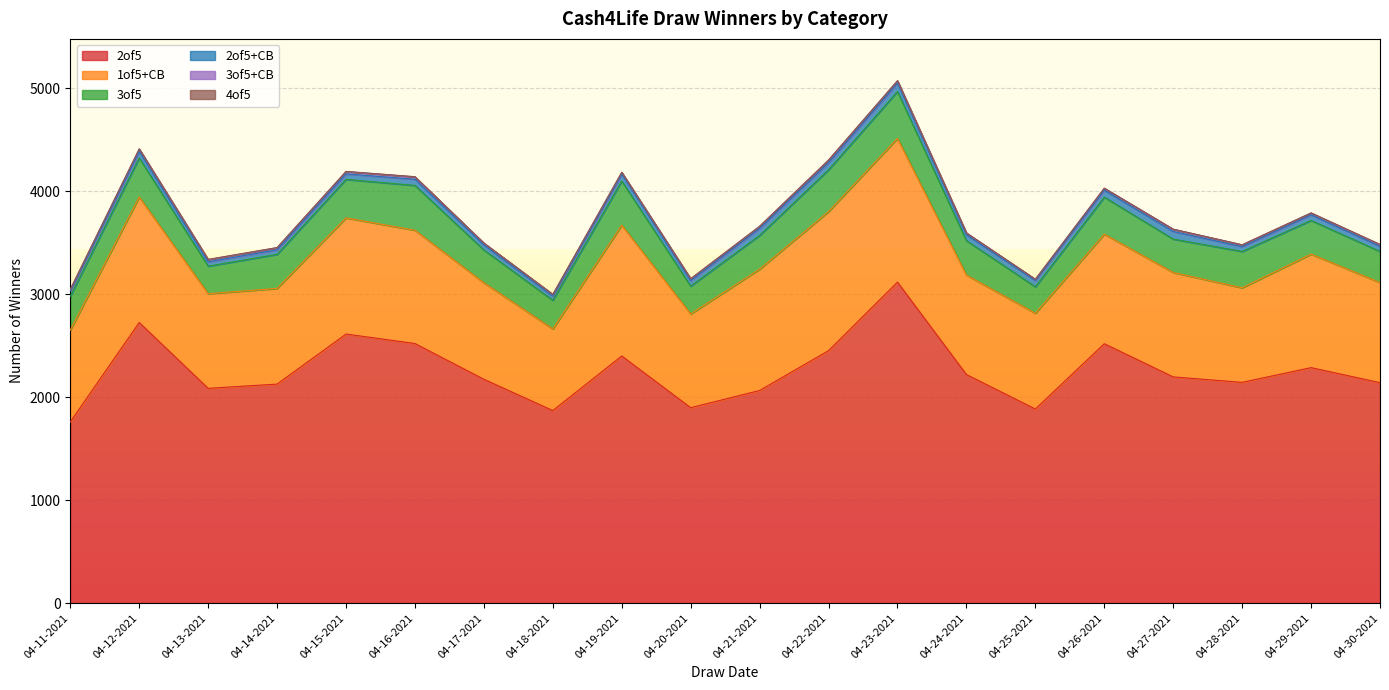

Which series has the largest total across all categories?

2of5